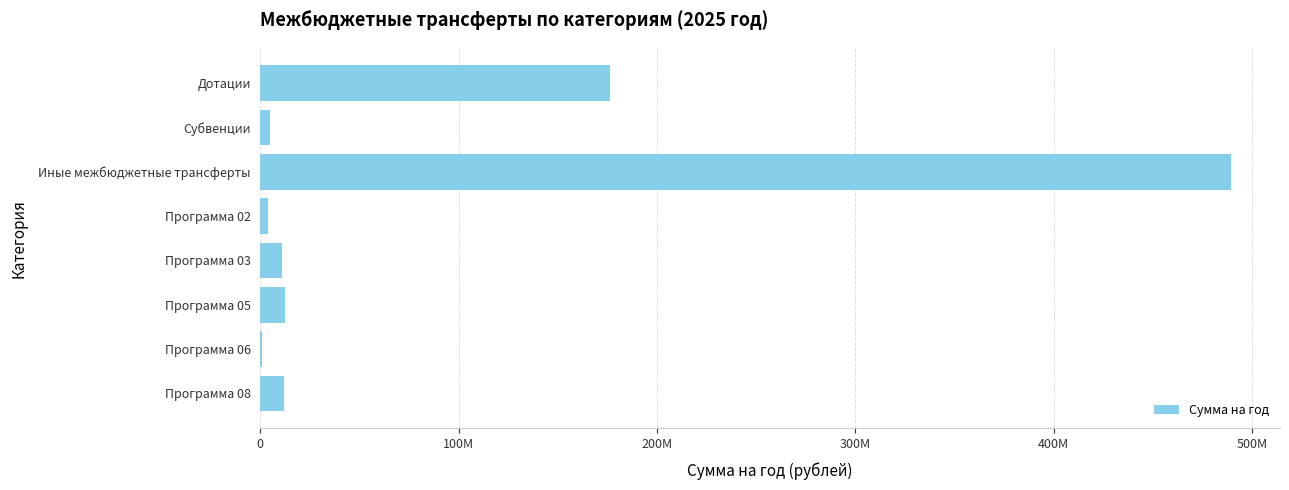

Are the bars horizontal?

Yes